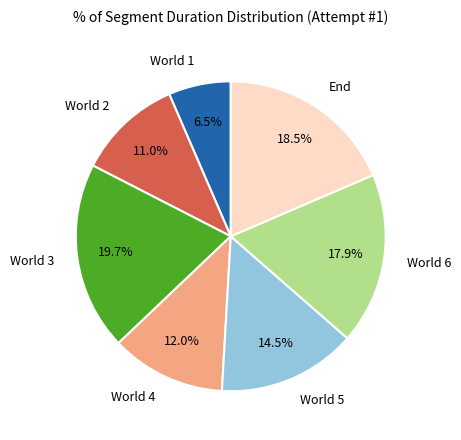

Is it true that World 1 is 12% of the pie?

False